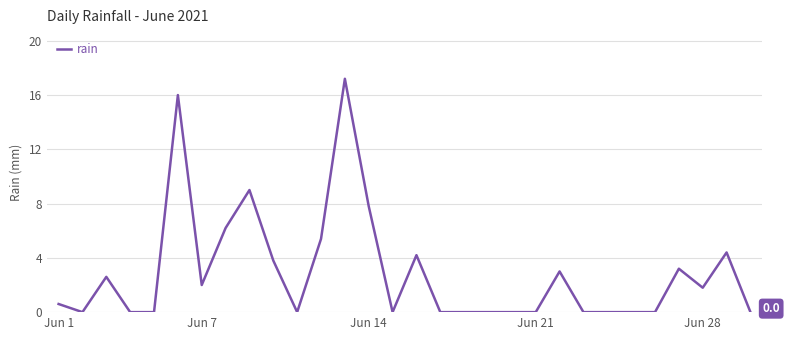

What is the difference between the maximum and minimum values?

17.2